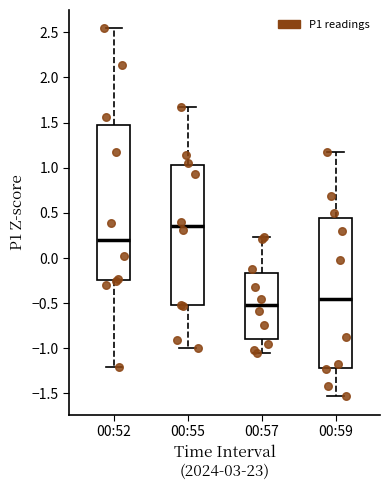

Reading left to right, transcribe this box plot: for each box, give where its median line is, the range the box spans, and where its two whiskers end, as read against the y-axis. The values are not printed on the chart, so give them approximately, as read against the axis.

00:52: median 0.20, box -0.25 to 1.45, whiskers -1.20 to 2.55
00:55: median 0.35, box -0.55 to 1.05, whiskers -1.00 to 1.70
00:57: median -0.50, box -0.90 to -0.15, whiskers -1.05 to 0.25
00:59: median -0.45, box -1.20 to 0.45, whiskers -1.55 to 1.15